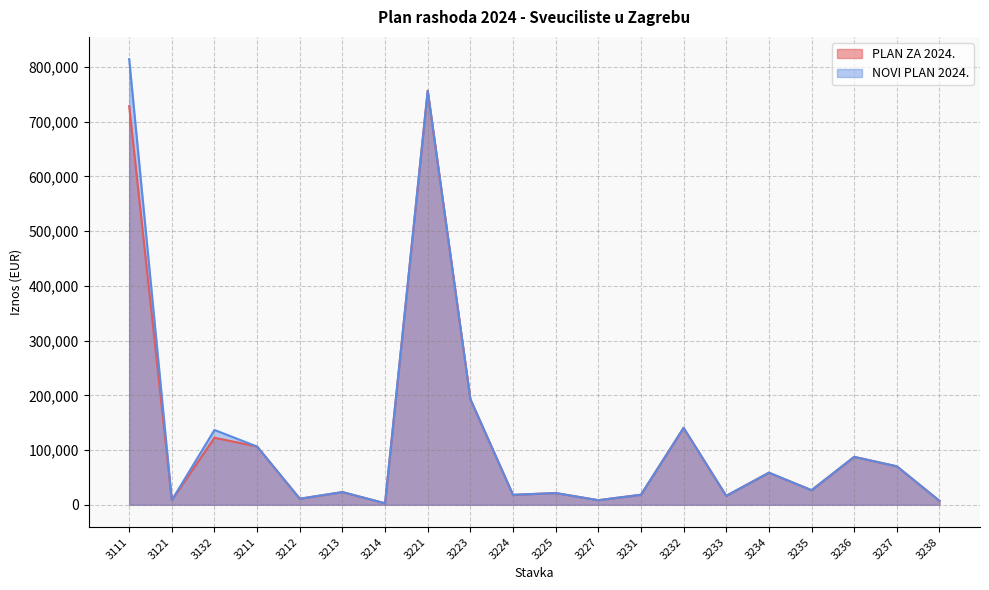

True or false: PLAN ZA 2024. and NOVI PLAN 2024. intersect in this chart.

False